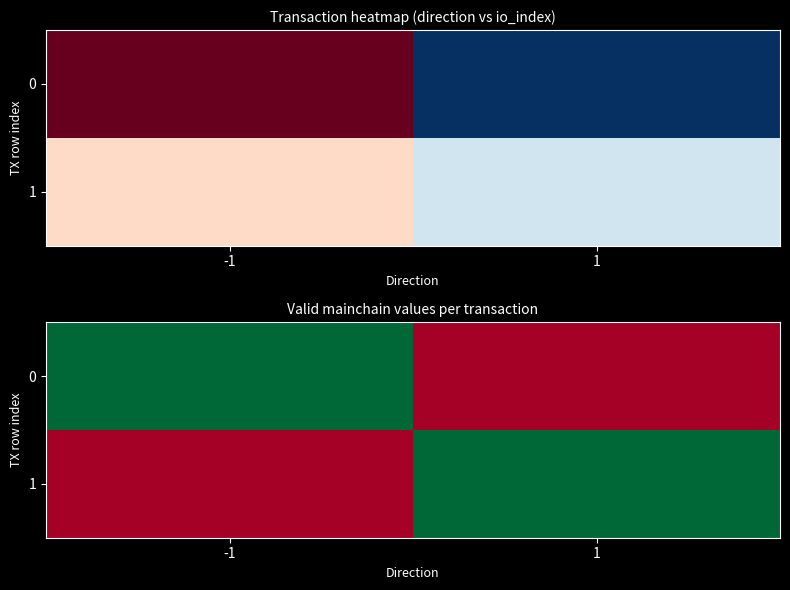

What is the spread (max minus min) of values at -1?

1